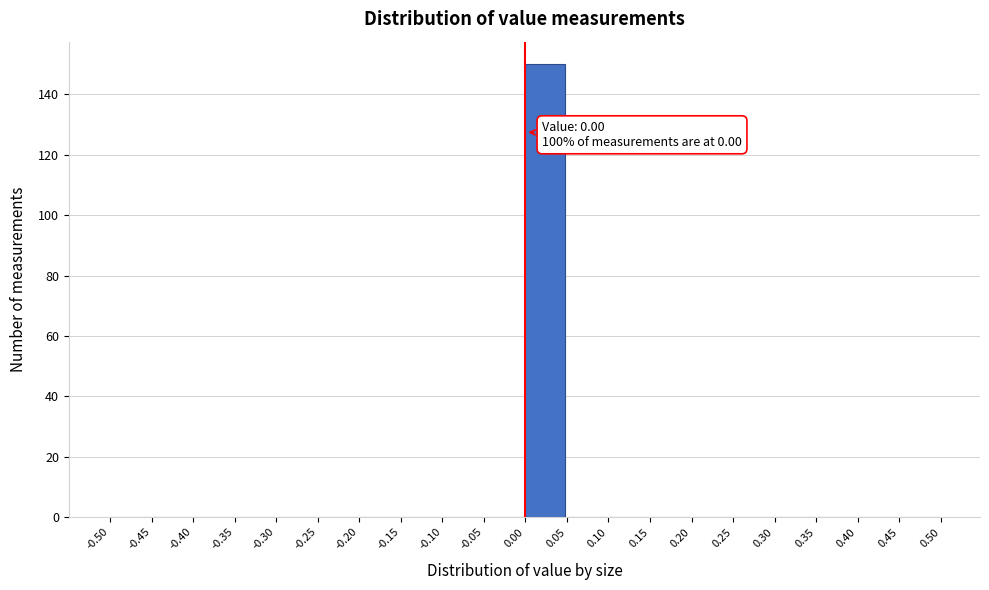

Over which range of the x-axis is the bar tallest?

0.00 to 0.05